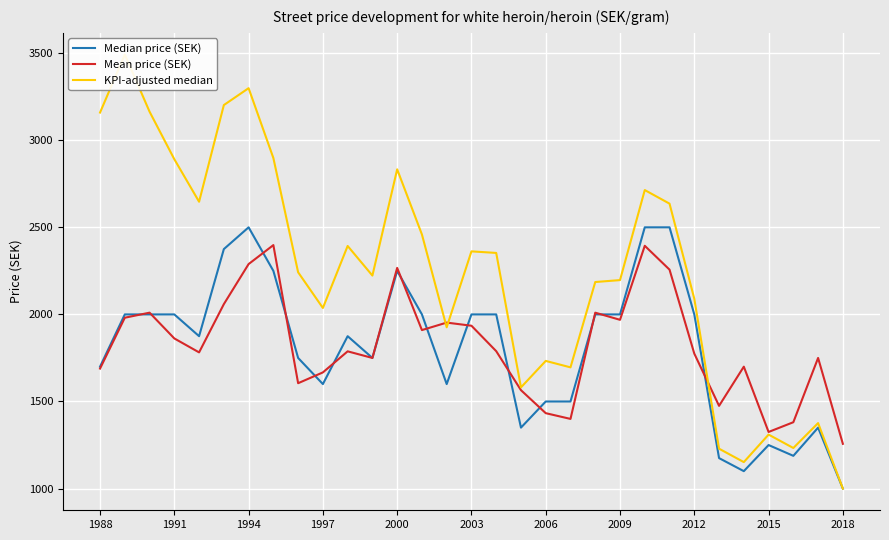

Count the number of data series in this chart.

3